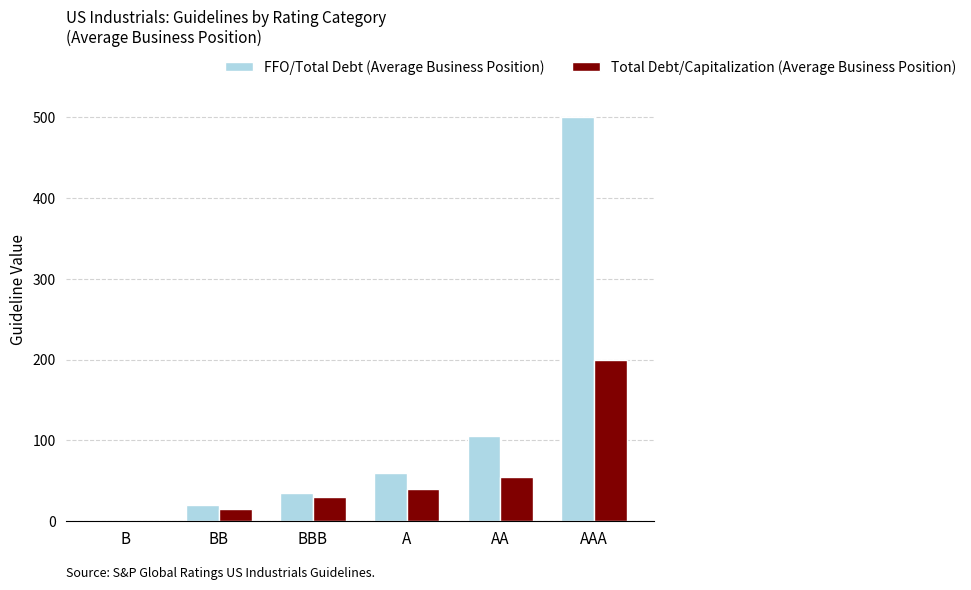

The FFO/Total Debt (Average Business Position) series shows 60 at A. True or false?

True